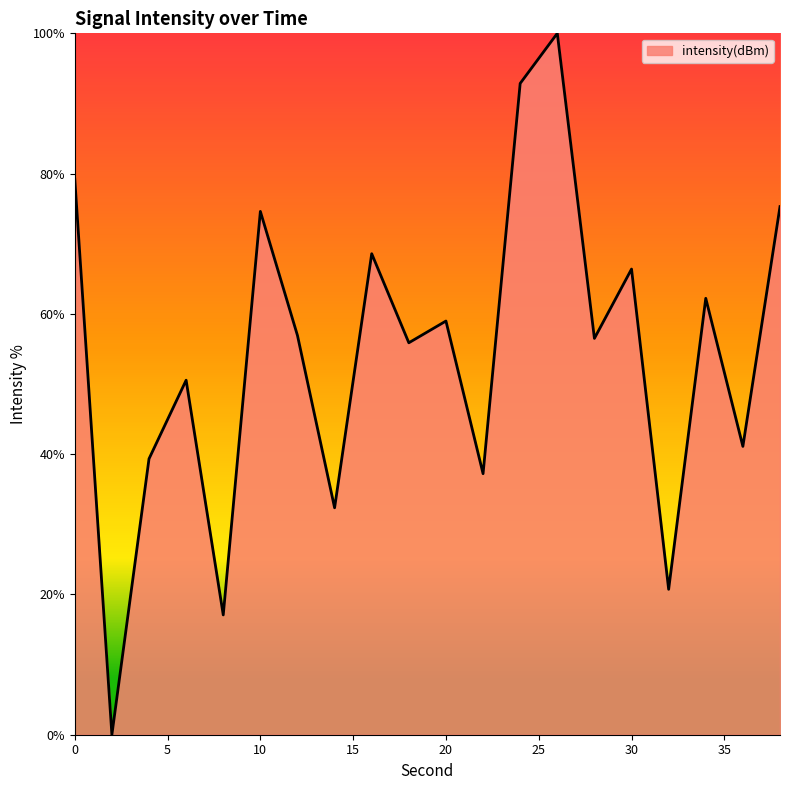

How many lines are shown in the chart?

1